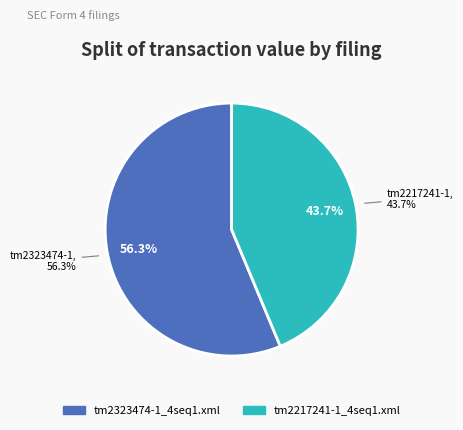

Which slice is the largest?

tm2323474-1_4seq1.xml